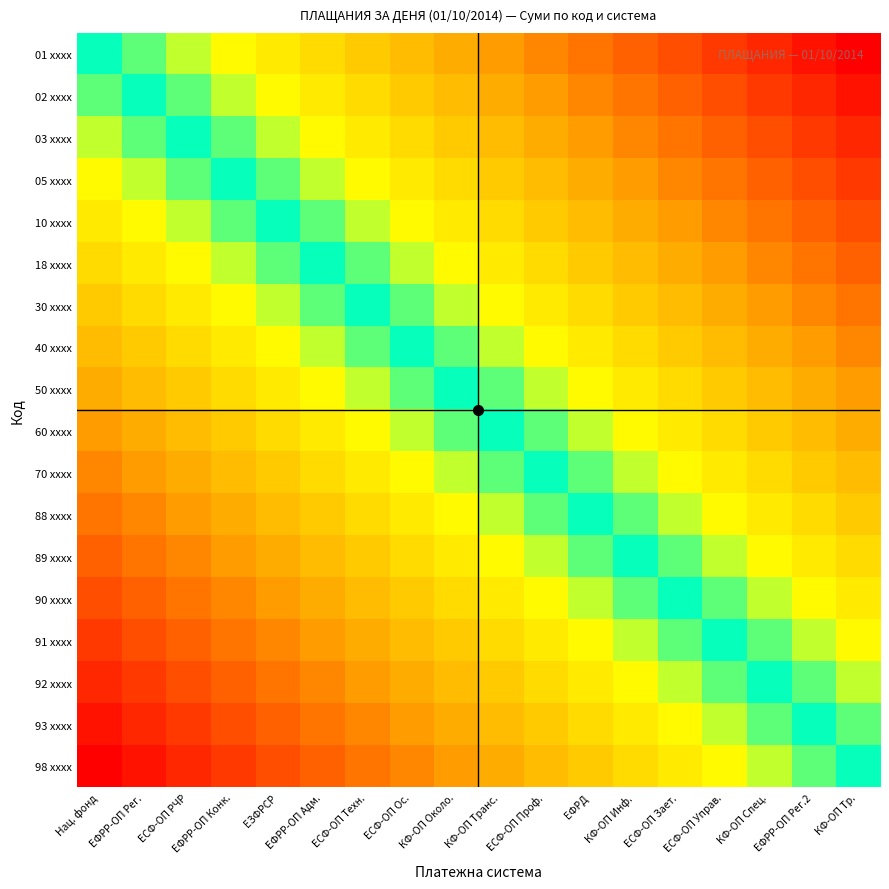

Reading left to right, list all the values displayed in this chart.

01 xxxx: Нац. фонд=0.0	ЕФРР-ОП Рег.=0.1	ЕСФ-ОП РЧР=0.1	ЕФРР-ОП Конк.=0.2	ЕЗФРСР=0.2	ЕФРР-ОП Адм.=0.3	ЕСФ-ОП Техн.=0.4	ЕСФ-ОП Ос.=0.4	КФ-ОП Около.=0.5	КФ-ОП Транс.=0.5	ЕСФ-ОП Проф.=0.6	ЕФРД=0.6	КФ-ОП Инф.=0.7	ЕСФ-ОП Зает.=0.8	ЕСФ-ОП Управ.=0.8	КФ-ОП Спец.=0.9	ЕФРР-ОП Рег.2=0.9	КФ-ОП Тр.=1.0
02 xxxx: Нац. фонд=-0.1	ЕФРР-ОП Рег.=0.0	ЕСФ-ОП РЧР=0.1	ЕФРР-ОП Конк.=0.1	ЕЗФРСР=0.2	ЕФРР-ОП Адм.=0.2	ЕСФ-ОП Техн.=0.3	ЕСФ-ОП Ос.=0.4	КФ-ОП Около.=0.4	КФ-ОП Транс.=0.5	ЕСФ-ОП Проф.=0.5	ЕФРД=0.6	КФ-ОП Инф.=0.6	ЕСФ-ОП Зает.=0.7	ЕСФ-ОП Управ.=0.8	КФ-ОП Спец.=0.8	ЕФРР-ОП Рег.2=0.9	КФ-ОП Тр.=0.9
03 xxxx: Нац. фонд=-0.1	ЕФРР-ОП Рег.=-0.1	ЕСФ-ОП РЧР=0.0	ЕФРР-ОП Конк.=0.1	ЕЗФРСР=0.1	ЕФРР-ОП Адм.=0.2	ЕСФ-ОП Техн.=0.2	ЕСФ-ОП Ос.=0.3	КФ-ОП Около.=0.4	КФ-ОП Транс.=0.4	ЕСФ-ОП Проф.=0.5	ЕФРД=0.5	КФ-ОП Инф.=0.6	ЕСФ-ОП Зает.=0.6	ЕСФ-ОП Управ.=0.7	КФ-ОП Спец.=0.8	ЕФРР-ОП Рег.2=0.8	КФ-ОП Тр.=0.9
05 xxxx: Нац. фонд=-0.2	ЕФРР-ОП Рег.=-0.1	ЕСФ-ОП РЧР=-0.1	ЕФРР-ОП Конк.=0.0	ЕЗФРСР=0.1	ЕФРР-ОП Адм.=0.1	ЕСФ-ОП Техн.=0.2	ЕСФ-ОП Ос.=0.2	КФ-ОП Около.=0.3	КФ-ОП Транс.=0.4	ЕСФ-ОП Проф.=0.4	ЕФРД=0.5	КФ-ОП Инф.=0.5	ЕСФ-ОП Зает.=0.6	ЕСФ-ОП Управ.=0.6	КФ-ОП Спец.=0.7	ЕФРР-ОП Рег.2=0.8	КФ-ОП Тр.=0.8
10 xxxx: Нац. фонд=-0.2	ЕФРР-ОП Рег.=-0.2	ЕСФ-ОП РЧР=-0.1	ЕФРР-ОП Конк.=-0.1	ЕЗФРСР=0.0	ЕФРР-ОП Адм.=0.1	ЕСФ-ОП Техн.=0.1	ЕСФ-ОП Ос.=0.2	КФ-ОП Около.=0.2	КФ-ОП Транс.=0.3	ЕСФ-ОП Проф.=0.4	ЕФРД=0.4	КФ-ОП Инф.=0.5	ЕСФ-ОП Зает.=0.5	ЕСФ-ОП Управ.=0.6	КФ-ОП Спец.=0.6	ЕФРР-ОП Рег.2=0.7	КФ-ОП Тр.=0.8
18 xxxx: Нац. фонд=-0.3	ЕФРР-ОП Рег.=-0.2	ЕСФ-ОП РЧР=-0.2	ЕФРР-ОП Конк.=-0.1	ЕЗФРСР=-0.1	ЕФРР-ОП Адм.=0.0	ЕСФ-ОП Техн.=0.1	ЕСФ-ОП Ос.=0.1	КФ-ОП Около.=0.2	КФ-ОП Транс.=0.2	ЕСФ-ОП Проф.=0.3	ЕФРД=0.4	КФ-ОП Инф.=0.4	ЕСФ-ОП Зает.=0.5	ЕСФ-ОП Управ.=0.5	КФ-ОП Спец.=0.6	ЕФРР-ОП Рег.2=0.6	КФ-ОП Тр.=0.7
30 xxxx: Нац. фонд=-0.4	ЕФРР-ОП Рег.=-0.3	ЕСФ-ОП РЧР=-0.2	ЕФРР-ОП Конк.=-0.2	ЕЗФРСР=-0.1	ЕФРР-ОП Адм.=-0.1	ЕСФ-ОП Техн.=0.0	ЕСФ-ОП Ос.=0.1	КФ-ОП Около.=0.1	КФ-ОП Транс.=0.2	ЕСФ-ОП Проф.=0.2	ЕФРД=0.3	КФ-ОП Инф.=0.4	ЕСФ-ОП Зает.=0.4	ЕСФ-ОП Управ.=0.5	КФ-ОП Спец.=0.5	ЕФРР-ОП Рег.2=0.6	КФ-ОП Тр.=0.6
40 xxxx: Нац. фонд=-0.4	ЕФРР-ОП Рег.=-0.4	ЕСФ-ОП РЧР=-0.3	ЕФРР-ОП Конк.=-0.2	ЕЗФРСР=-0.2	ЕФРР-ОП Адм.=-0.1	ЕСФ-ОП Техн.=-0.1	ЕСФ-ОП Ос.=0.0	КФ-ОП Около.=0.1	КФ-ОП Транс.=0.1	ЕСФ-ОП Проф.=0.2	ЕФРД=0.2	КФ-ОП Инф.=0.3	ЕСФ-ОП Зает.=0.4	ЕСФ-ОП Управ.=0.4	КФ-ОП Спец.=0.5	ЕФРР-ОП Рег.2=0.5	КФ-ОП Тр.=0.6
50 xxxx: Нац. фонд=-0.5	ЕФРР-ОП Рег.=-0.4	ЕСФ-ОП РЧР=-0.4	ЕФРР-ОП Конк.=-0.3	ЕЗФРСР=-0.2	ЕФРР-ОП Адм.=-0.2	ЕСФ-ОП Техн.=-0.1	ЕСФ-ОП Ос.=-0.1	КФ-ОП Около.=0.0	КФ-ОП Транс.=0.1	ЕСФ-ОП Проф.=0.1	ЕФРД=0.2	КФ-ОП Инф.=0.2	ЕСФ-ОП Зает.=0.3	ЕСФ-ОП Управ.=0.4	КФ-ОП Спец.=0.4	ЕФРР-ОП Рег.2=0.5	КФ-ОП Тр.=0.5
60 xxxx: Нац. фонд=-0.5	ЕФРР-ОП Рег.=-0.5	ЕСФ-ОП РЧР=-0.4	ЕФРР-ОП Конк.=-0.4	ЕЗФРСР=-0.3	ЕФРР-ОП Адм.=-0.2	ЕСФ-ОП Техн.=-0.2	ЕСФ-ОП Ос.=-0.1	КФ-ОП Около.=-0.1	КФ-ОП Транс.=0.0	ЕСФ-ОП Проф.=0.1	ЕФРД=0.1	КФ-ОП Инф.=0.2	ЕСФ-ОП Зает.=0.2	ЕСФ-ОП Управ.=0.3	КФ-ОП Спец.=0.4	ЕФРР-ОП Рег.2=0.4	КФ-ОП Тр.=0.5
70 xxxx: Нац. фонд=-0.6	ЕФРР-ОП Рег.=-0.5	ЕСФ-ОП РЧР=-0.5	ЕФРР-ОП Конк.=-0.4	ЕЗФРСР=-0.4	ЕФРР-ОП Адм.=-0.3	ЕСФ-ОП Техн.=-0.2	ЕСФ-ОП Ос.=-0.2	КФ-ОП Около.=-0.1	КФ-ОП Транс.=-0.1	ЕСФ-ОП Проф.=0.0	ЕФРД=0.1	КФ-ОП Инф.=0.1	ЕСФ-ОП Зает.=0.2	ЕСФ-ОП Управ.=0.2	КФ-ОП Спец.=0.3	ЕФРР-ОП Рег.2=0.4	КФ-ОП Тр.=0.4
88 xxxx: Нац. фонд=-0.6	ЕФРР-ОП Рег.=-0.6	ЕСФ-ОП РЧР=-0.5	ЕФРР-ОП Конк.=-0.5	ЕЗФРСР=-0.4	ЕФРР-ОП Адм.=-0.4	ЕСФ-ОП Техн.=-0.3	ЕСФ-ОП Ос.=-0.2	КФ-ОП Около.=-0.2	КФ-ОП Транс.=-0.1	ЕСФ-ОП Проф.=-0.1	ЕФРД=0.0	КФ-ОП Инф.=0.1	ЕСФ-ОП Зает.=0.1	ЕСФ-ОП Управ.=0.2	КФ-ОП Спец.=0.2	ЕФРР-ОП Рег.2=0.3	КФ-ОП Тр.=0.4
89 xxxx: Нац. фонд=-0.7	ЕФРР-ОП Рег.=-0.6	ЕСФ-ОП РЧР=-0.6	ЕФРР-ОП Конк.=-0.5	ЕЗФРСР=-0.5	ЕФРР-ОП Адм.=-0.4	ЕСФ-ОП Техн.=-0.4	ЕСФ-ОП Ос.=-0.3	КФ-ОП Около.=-0.2	КФ-ОП Транс.=-0.2	ЕСФ-ОП Проф.=-0.1	ЕФРД=-0.1	КФ-ОП Инф.=0.0	ЕСФ-ОП Зает.=0.1	ЕСФ-ОП Управ.=0.1	КФ-ОП Спец.=0.2	ЕФРР-ОП Рег.2=0.2	КФ-ОП Тр.=0.3
90 xxxx: Нац. фонд=-0.8	ЕФРР-ОП Рег.=-0.7	ЕСФ-ОП РЧР=-0.6	ЕФРР-ОП Конк.=-0.6	ЕЗФРСР=-0.5	ЕФРР-ОП Адм.=-0.5	ЕСФ-ОП Техн.=-0.4	ЕСФ-ОП Ос.=-0.4	КФ-ОП Около.=-0.3	КФ-ОП Транс.=-0.2	ЕСФ-ОП Проф.=-0.2	ЕФРД=-0.1	КФ-ОП Инф.=-0.1	ЕСФ-ОП Зает.=0.0	ЕСФ-ОП Управ.=0.1	КФ-ОП Спец.=0.1	ЕФРР-ОП Рег.2=0.2	КФ-ОП Тр.=0.2
91 xxxx: Нац. фонд=-0.8	ЕФРР-ОП Рег.=-0.8	ЕСФ-ОП РЧР=-0.7	ЕФРР-ОП Конк.=-0.6	ЕЗФРСР=-0.6	ЕФРР-ОП Адм.=-0.5	ЕСФ-ОП Техн.=-0.5	ЕСФ-ОП Ос.=-0.4	КФ-ОП Около.=-0.4	КФ-ОП Транс.=-0.3	ЕСФ-ОП Проф.=-0.2	ЕФРД=-0.2	КФ-ОП Инф.=-0.1	ЕСФ-ОП Зает.=-0.1	ЕСФ-ОП Управ.=0.0	КФ-ОП Спец.=0.1	ЕФРР-ОП Рег.2=0.1	КФ-ОП Тр.=0.2
92 xxxx: Нац. фонд=-0.9	ЕФРР-ОП Рег.=-0.8	ЕСФ-ОП РЧР=-0.8	ЕФРР-ОП Конк.=-0.7	ЕЗФРСР=-0.6	ЕФРР-ОП Адм.=-0.6	ЕСФ-ОП Техн.=-0.5	ЕСФ-ОП Ос.=-0.5	КФ-ОП Около.=-0.4	КФ-ОП Транс.=-0.4	ЕСФ-ОП Проф.=-0.3	ЕФРД=-0.2	КФ-ОП Инф.=-0.2	ЕСФ-ОП Зает.=-0.1	ЕСФ-ОП Управ.=-0.1	КФ-ОП Спец.=0.0	ЕФРР-ОП Рег.2=0.1	КФ-ОП Тр.=0.1
93 xxxx: Нац. фонд=-0.9	ЕФРР-ОП Рег.=-0.9	ЕСФ-ОП РЧР=-0.8	ЕФРР-ОП Конк.=-0.8	ЕЗФРСР=-0.7	ЕФРР-ОП Адм.=-0.6	ЕСФ-ОП Техн.=-0.6	ЕСФ-ОП Ос.=-0.5	КФ-ОП Около.=-0.5	КФ-ОП Транс.=-0.4	ЕСФ-ОП Проф.=-0.4	ЕФРД=-0.3	КФ-ОП Инф.=-0.2	ЕСФ-ОП Зает.=-0.2	ЕСФ-ОП Управ.=-0.1	КФ-ОП Спец.=-0.1	ЕФРР-ОП Рег.2=0.0	КФ-ОП Тр.=0.1
98 xxxx: Нац. фонд=-1.0	ЕФРР-ОП Рег.=-0.9	ЕСФ-ОП РЧР=-0.9	ЕФРР-ОП Конк.=-0.8	ЕЗФРСР=-0.8	ЕФРР-ОП Адм.=-0.7	ЕСФ-ОП Техн.=-0.6	ЕСФ-ОП Ос.=-0.6	КФ-ОП Около.=-0.5	КФ-ОП Транс.=-0.5	ЕСФ-ОП Проф.=-0.4	ЕФРД=-0.4	КФ-ОП Инф.=-0.3	ЕСФ-ОП Зает.=-0.2	ЕСФ-ОП Управ.=-0.2	КФ-ОП Спец.=-0.1	ЕФРР-ОП Рег.2=-0.1	КФ-ОП Тр.=0.0